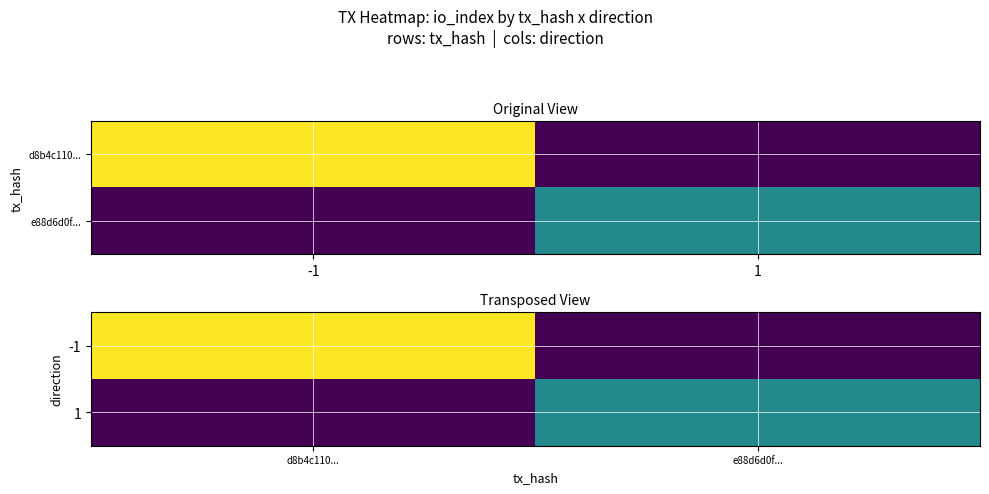

What is the difference between the maximum and minimum values in the 1 series?

8